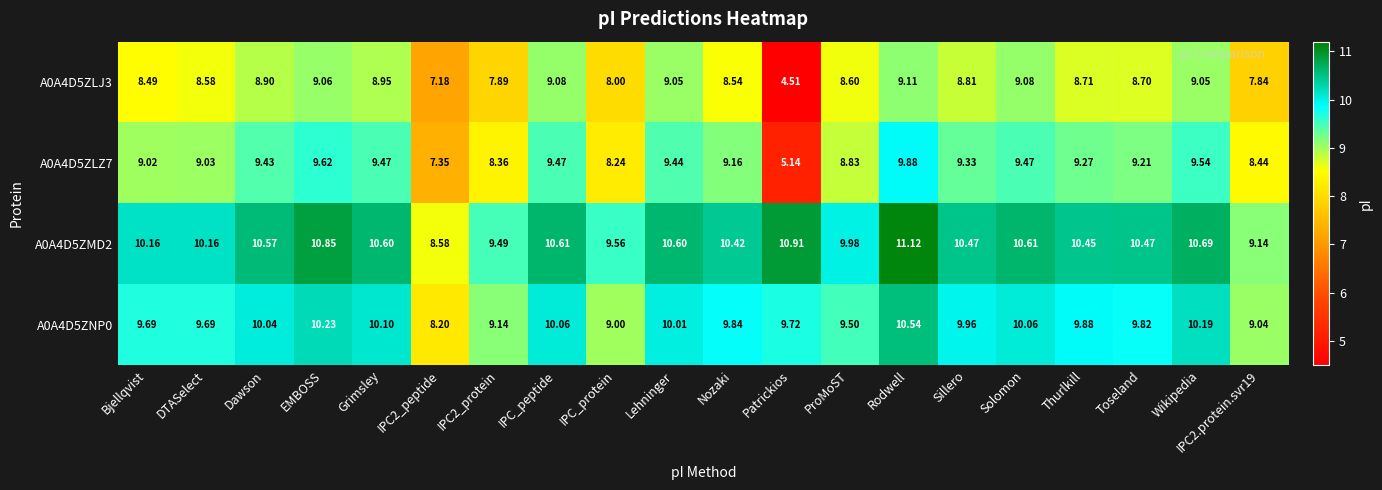

At which label is A0A4D5ZNP0 closest to 9?

IPC_protein